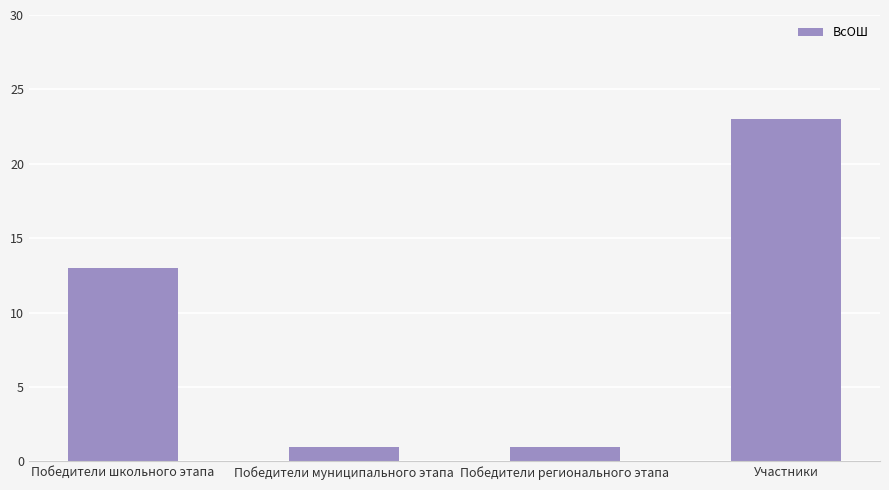

What is the minimum value shown in the chart?

1